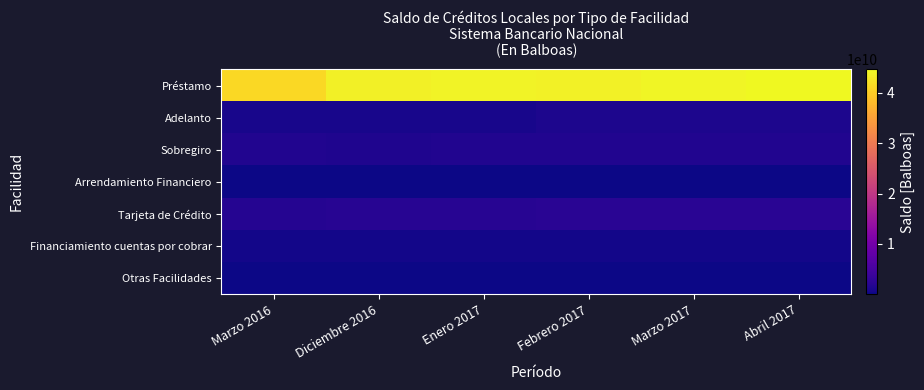

Which series has the largest range (max minus min)?

Préstamo